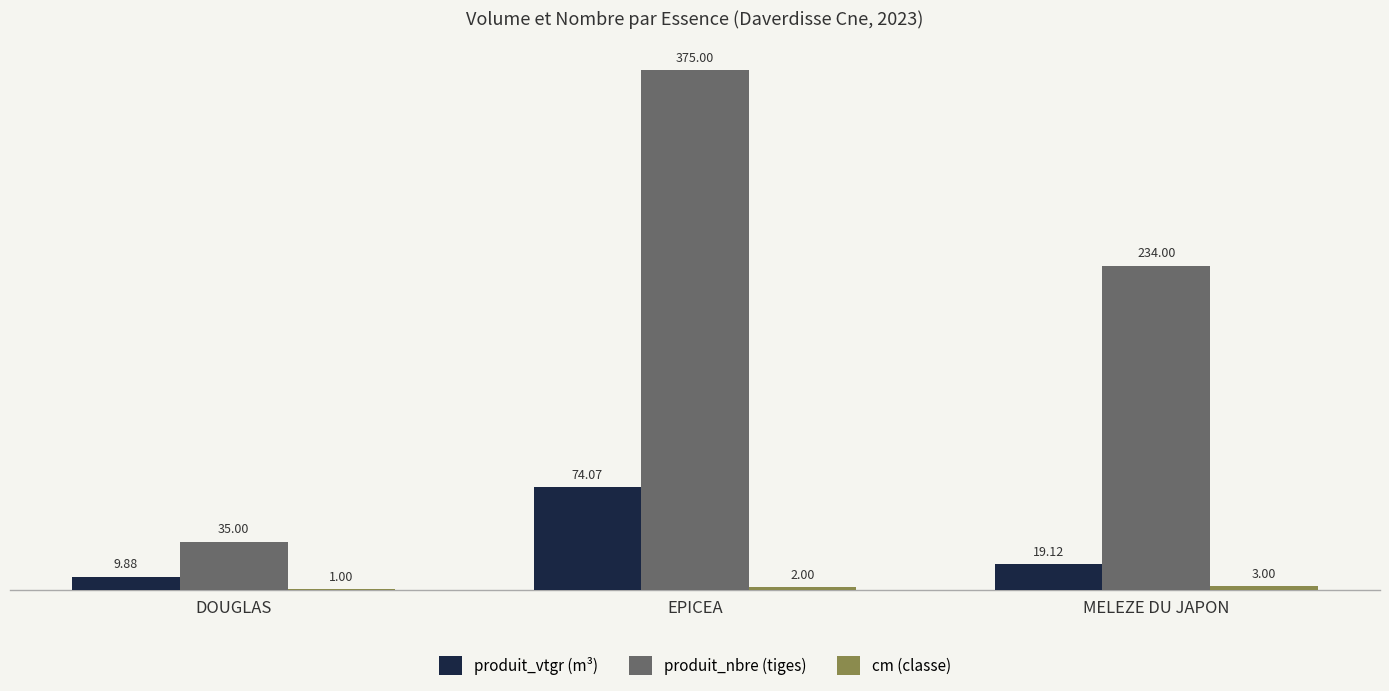

What is the maximum value for produit_nbre (tiges)?

375.0